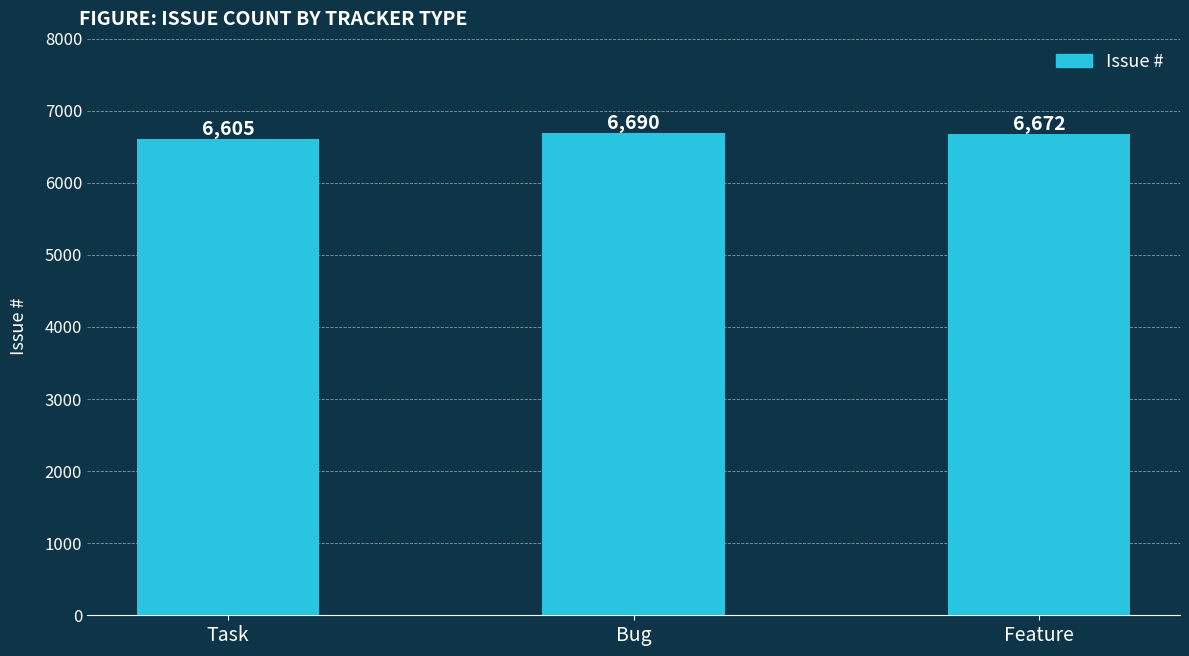

At which category does the chart reach its peak across all series?

Bug